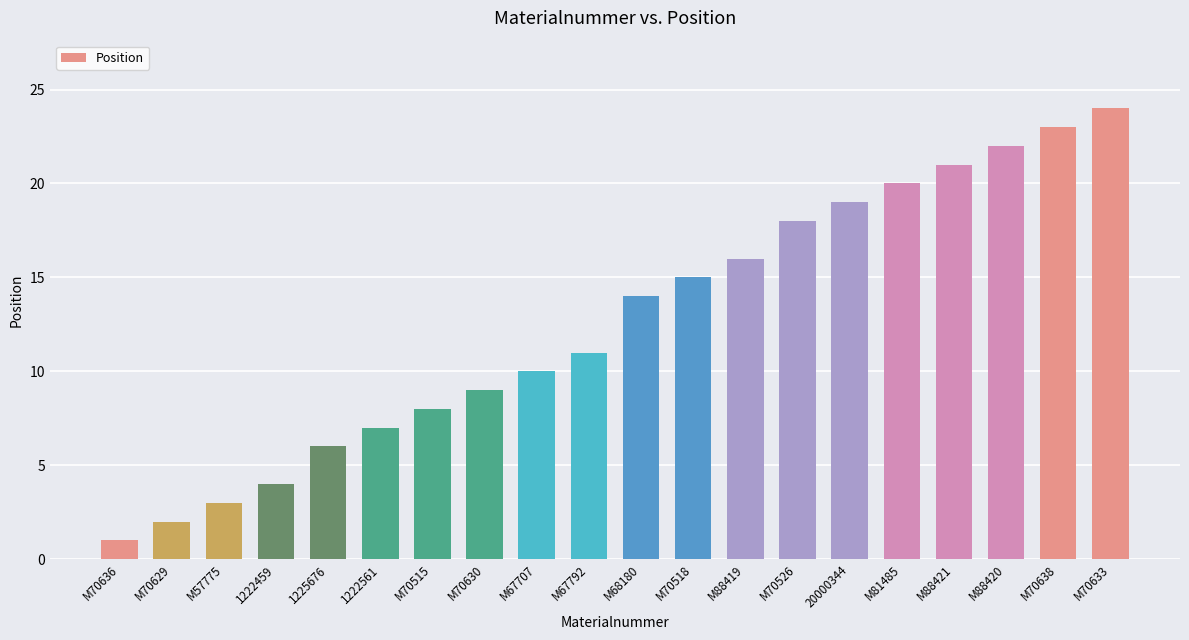

Where is the data nearest to the value 12?

M67792